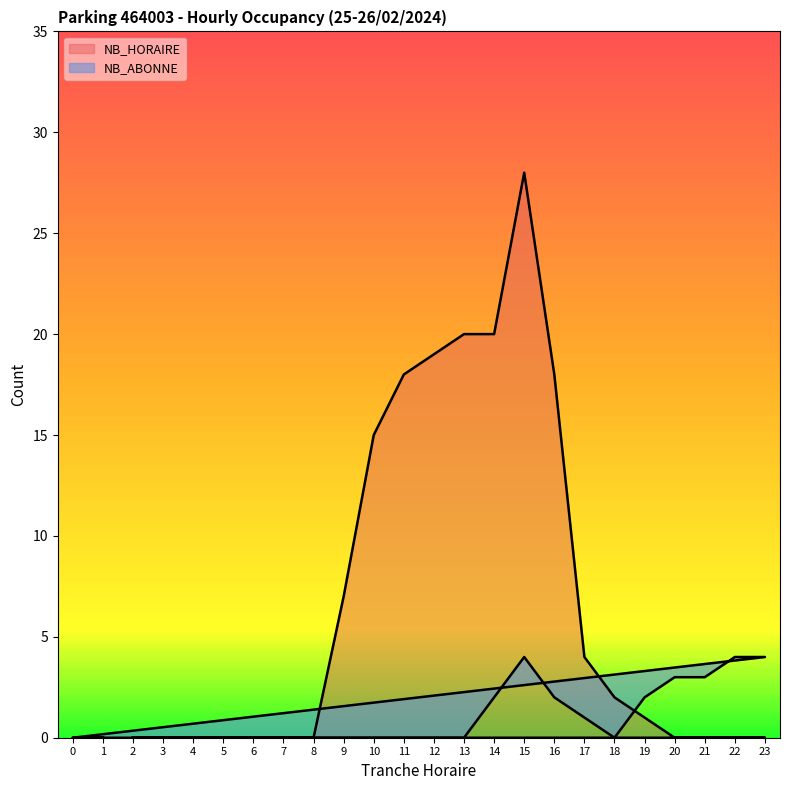

Is it true that NB_HORAIRE equals 0 at 7?

True